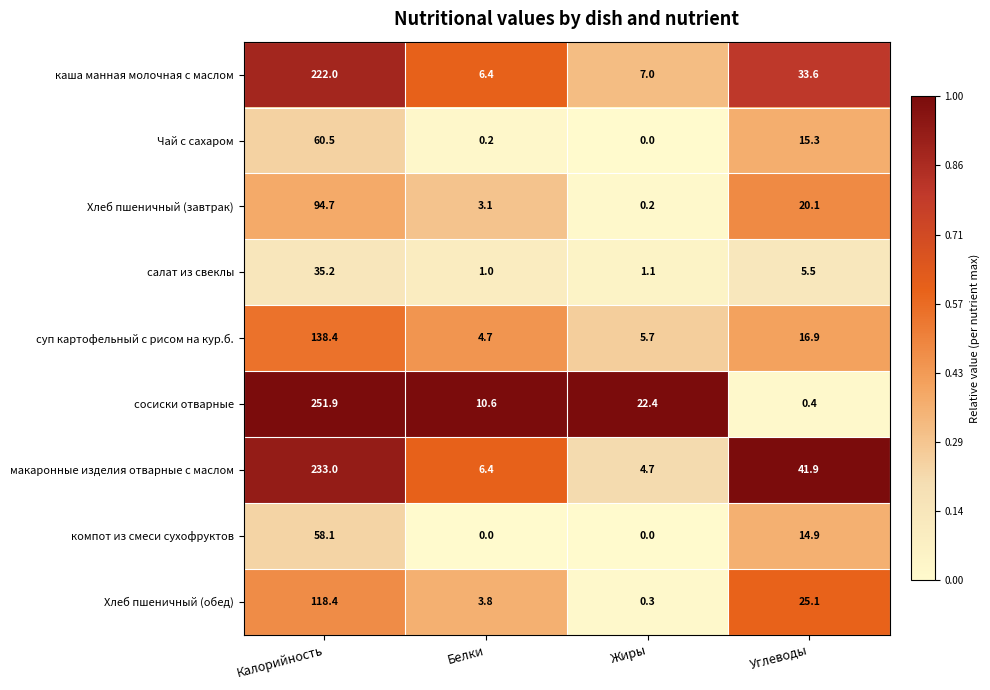

Where is Чай с сахаром nearest to the value 30?

Углеводы